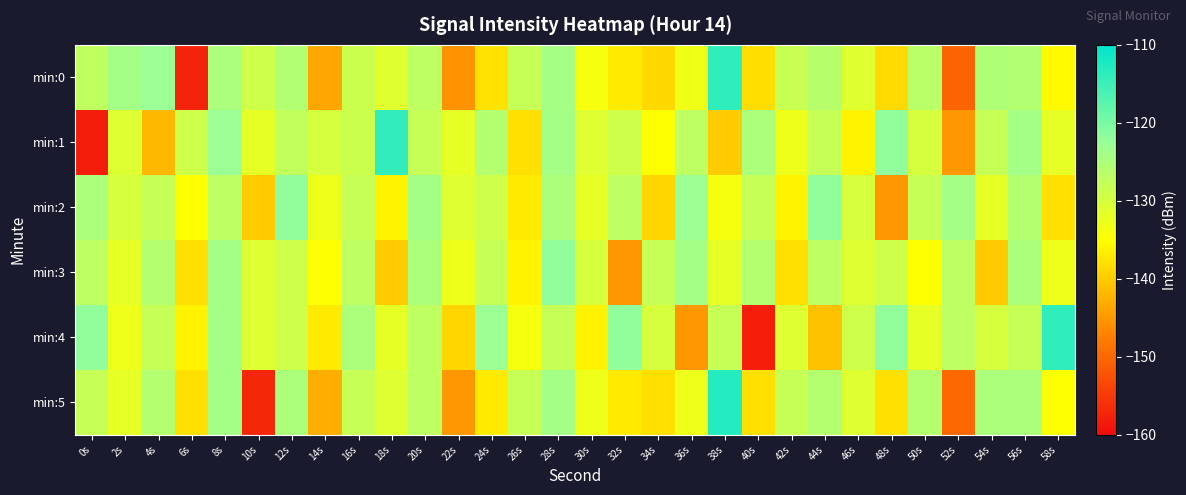

Reading right to left, extract all data points from this chart.

min:0: 58s=-135.5	56s=-125.6	54s=-125.3	52s=-150.6	50s=-126.6	48s=-138.5	46s=-131.3	44s=-126.4	42s=-128.2	40s=-138.2	38s=-113.9	36s=-133.2	34s=-138.8	32s=-137.1	30s=-134.0	28s=-124.2	26s=-128.1	24s=-137.8	22s=-145.7	20s=-127.1	18s=-131.1	16s=-128.6	14s=-143.7	12s=-125.7	10s=-129.0	8s=-124.8	6s=-157.4	4s=-122.7	2s=-124.0	0s=-127.3
min:1: 58s=-132.0	56s=-124.0	54s=-128.0	52s=-145.0	50s=-130.0	48s=-122.0	46s=-136.0	44s=-128.0	42s=-133.0	40s=-125.0	38s=-140.0	36s=-127.0	34s=-135.0	32s=-129.0	30s=-131.0	28s=-124.0	26s=-138.0	24s=-126.0	22s=-132.0	20s=-128.0	18s=-114.2	16s=-128.7	14s=-130.1	12s=-127.6	10s=-132.0	8s=-122.8	6s=-129.1	4s=-142.0	2s=-131.1	0s=-158.2
min:2: 58s=-138.0	56s=-126.0	54s=-132.0	52s=-124.0	50s=-128.0	48s=-145.0	46s=-130.0	44s=-122.0	42s=-136.0	40s=-128.0	38s=-134.0	36s=-123.0	34s=-139.0	32s=-127.0	30s=-132.0	28s=-125.0	26s=-137.0	24s=-129.0	22s=-131.0	20s=-124.0	18s=-136.0	16s=-128.0	14s=-133.0	12s=-122.0	10s=-140.0	8s=-127.0	6s=-135.0	4s=-128.0	2s=-130.0	0s=-125.0
min:3: 58s=-133.0	56s=-125.0	54s=-140.0	52s=-127.0	50s=-135.0	48s=-129.0	46s=-131.0	44s=-127.0	42s=-138.0	40s=-126.0	38s=-132.0	36s=-124.0	34s=-128.0	32s=-145.0	30s=-130.0	28s=-122.0	26s=-136.0	24s=-128.0	22s=-133.0	20s=-125.0	18s=-140.0	16s=-127.0	14s=-135.0	12s=-129.0	10s=-131.0	8s=-124.0	6s=-138.0	4s=-126.0	2s=-132.0	0s=-127.0
min:4: 58s=-114.0	56s=-128.0	54s=-130.0	52s=-127.0	50s=-132.0	48s=-122.0	46s=-129.0	44s=-141.0	42s=-131.0	40s=-158.0	38s=-128.0	36s=-145.0	34s=-130.0	32s=-122.0	30s=-136.0	28s=-128.0	26s=-134.0	24s=-123.0	22s=-139.0	20s=-127.0	18s=-132.0	16s=-125.0	14s=-137.0	12s=-129.0	10s=-131.0	8s=-124.0	6s=-136.0	4s=-128.0	2s=-133.0	0s=-122.0
min:5: 58s=-135.0	56s=-125.0	54s=-125.0	52s=-150.0	50s=-126.0	48s=-138.0	46s=-131.0	44s=-126.0	42s=-128.0	40s=-138.0	38s=-113.0	36s=-133.0	34s=-138.0	32s=-137.0	30s=-133.0	28s=-124.0	26s=-128.0	24s=-137.0	22s=-145.0	20s=-127.0	18s=-131.0	16s=-128.0	14s=-143.0	12s=-125.0	10s=-157.0	8s=-124.0	6s=-138.0	4s=-126.0	2s=-132.0	0s=-128.0